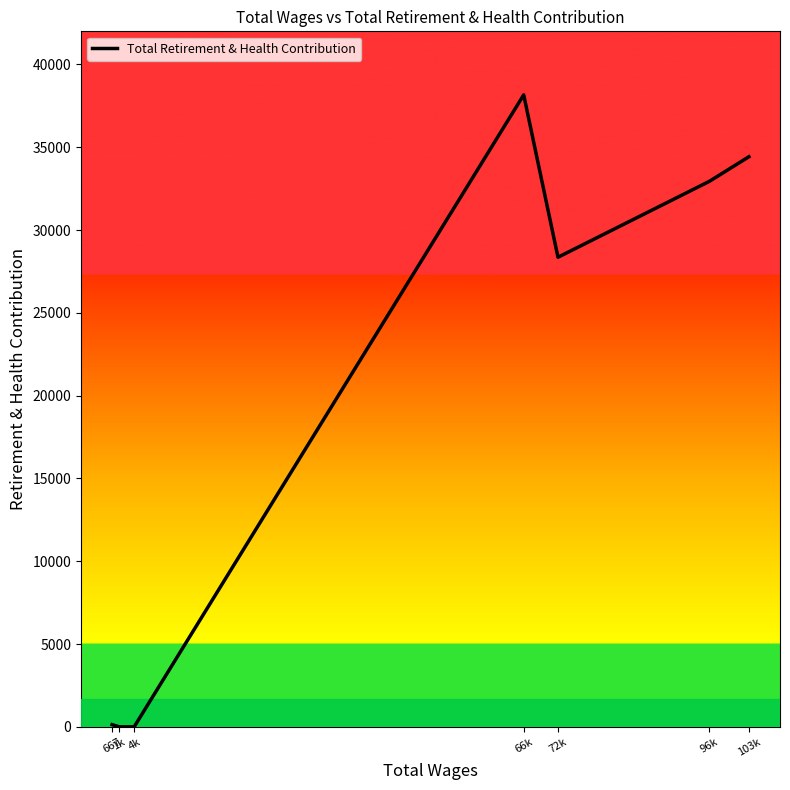

The value at 96k is 32943. True or false?

True